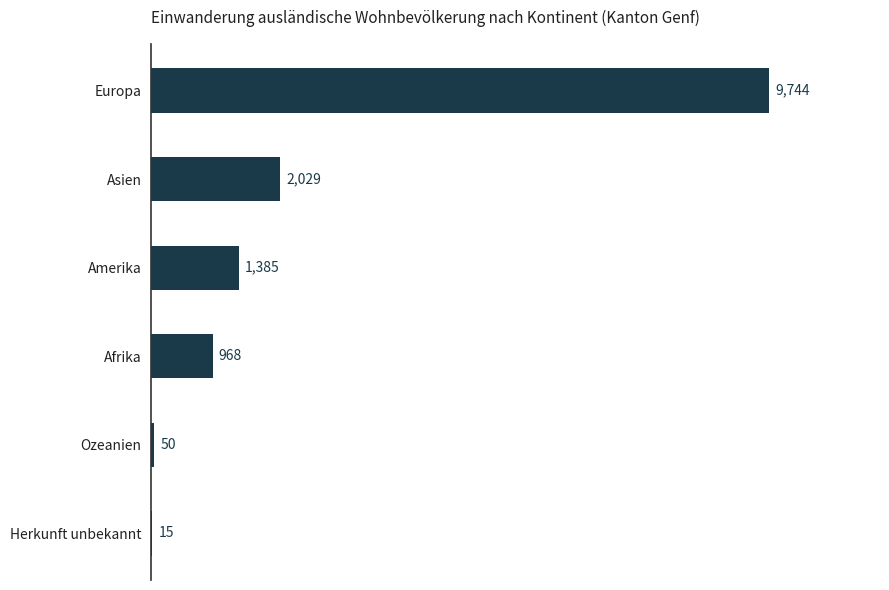

What is the greatest value displayed?

9744